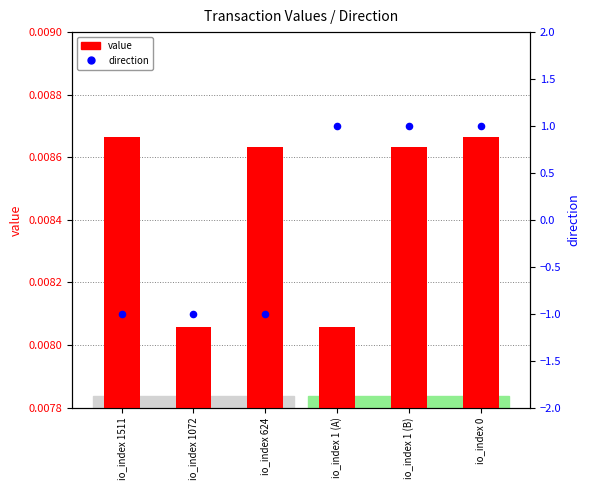

Which series reaches the minimum Y coordinate?

direction